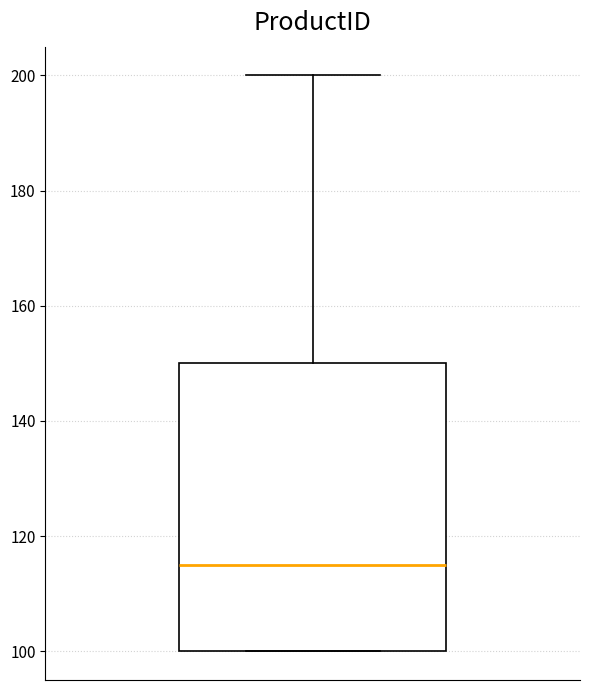

Transcribe this box plot: give where the median line is, the range the box spans, and where the two whiskers end, as read against the y-axis. The values are not printed on the chart, so give them approximately, as read against the axis.

median 116, box 100 to 150, whiskers 100 to 200